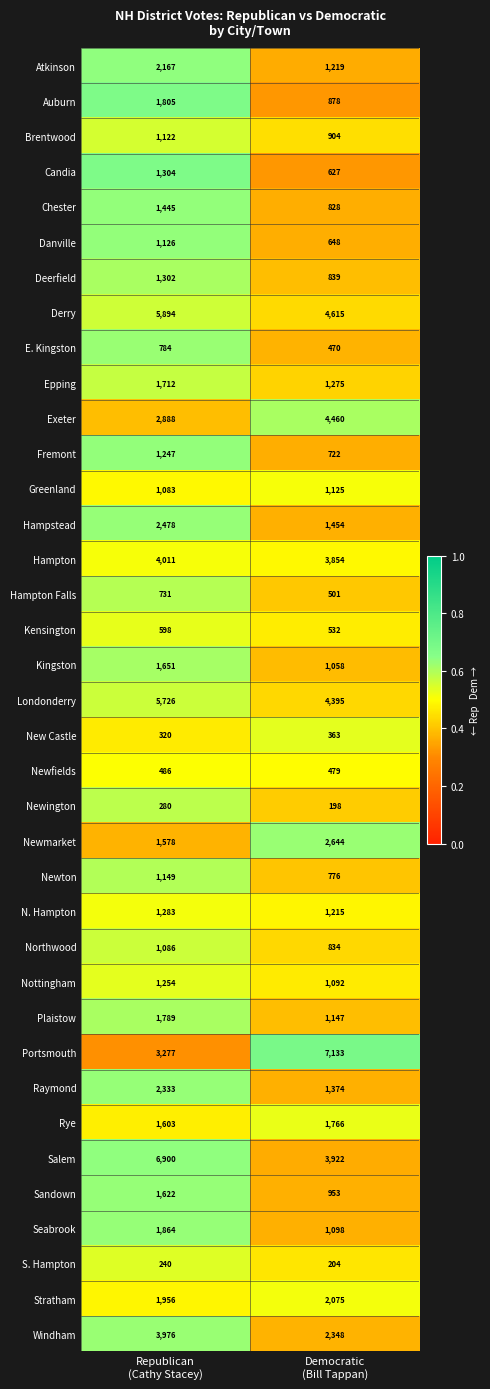

Which series has the widest spread of values?

Portsmouth